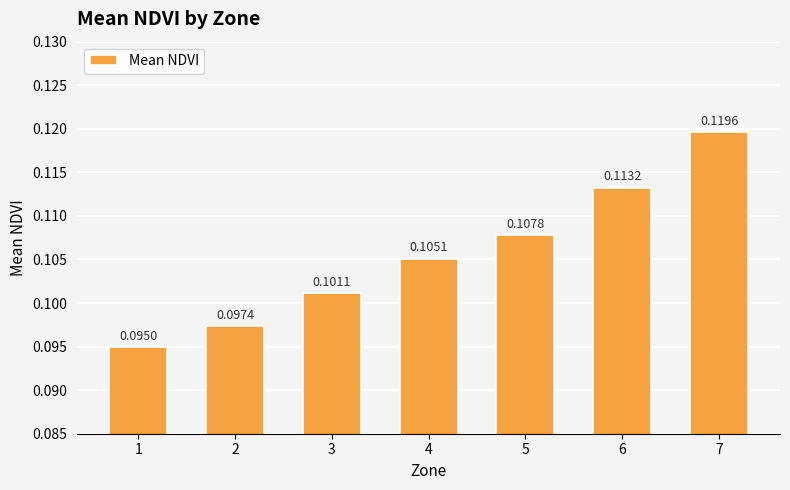

How many values are between 0 and 1?

7